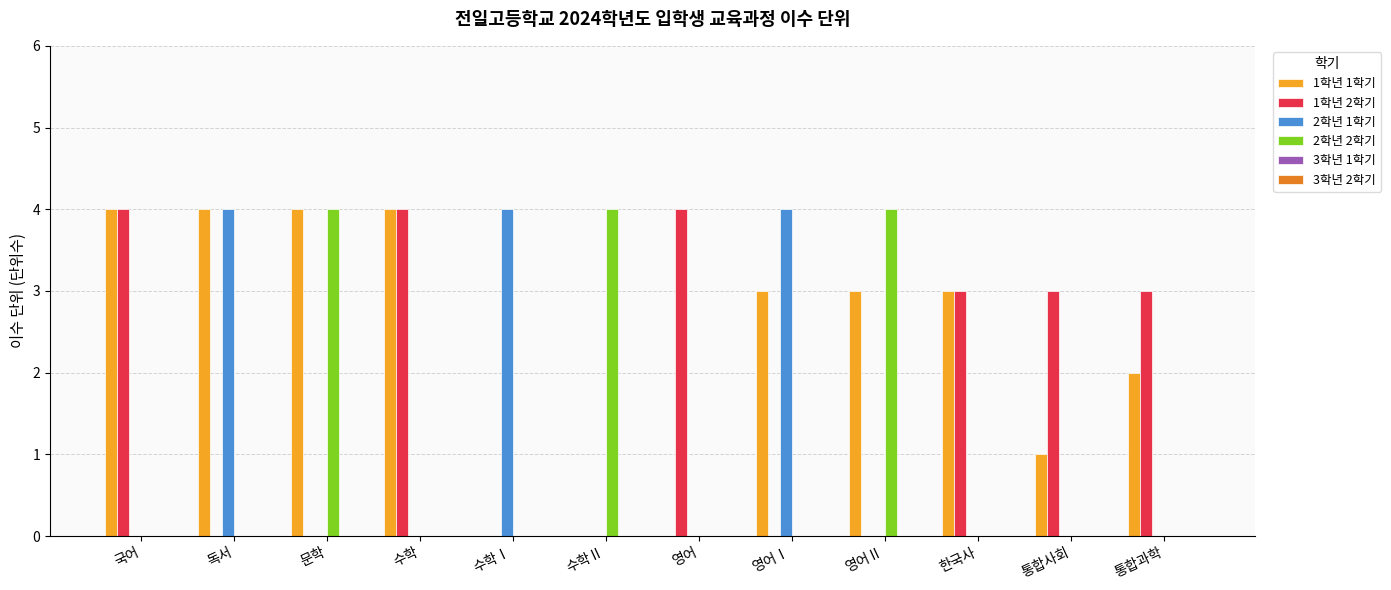

What is the spread (max minus min) of values at 문학?

4